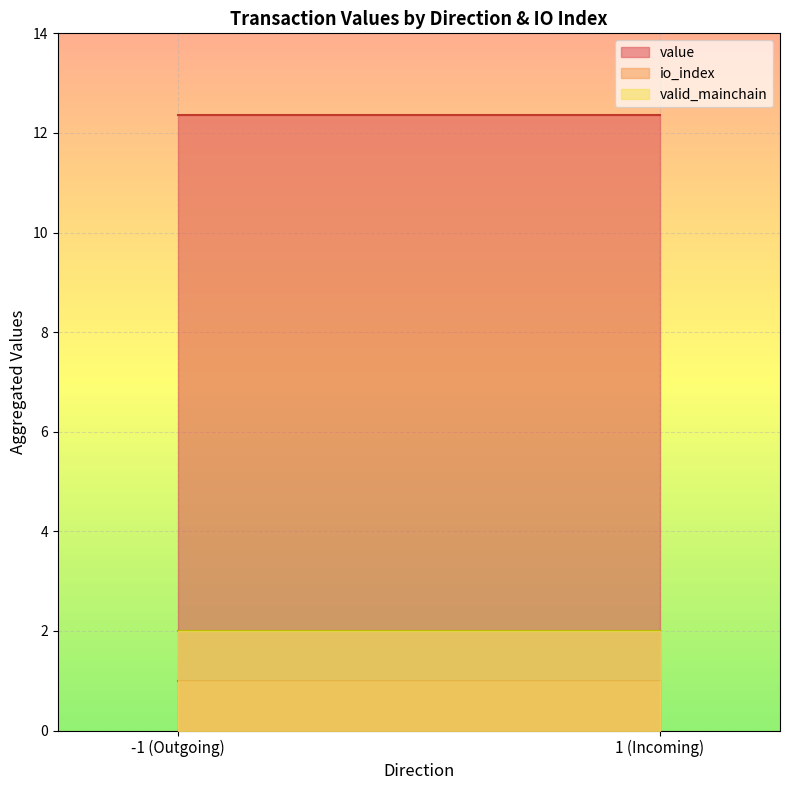

What position from the left is -1 (Outgoing)?

1